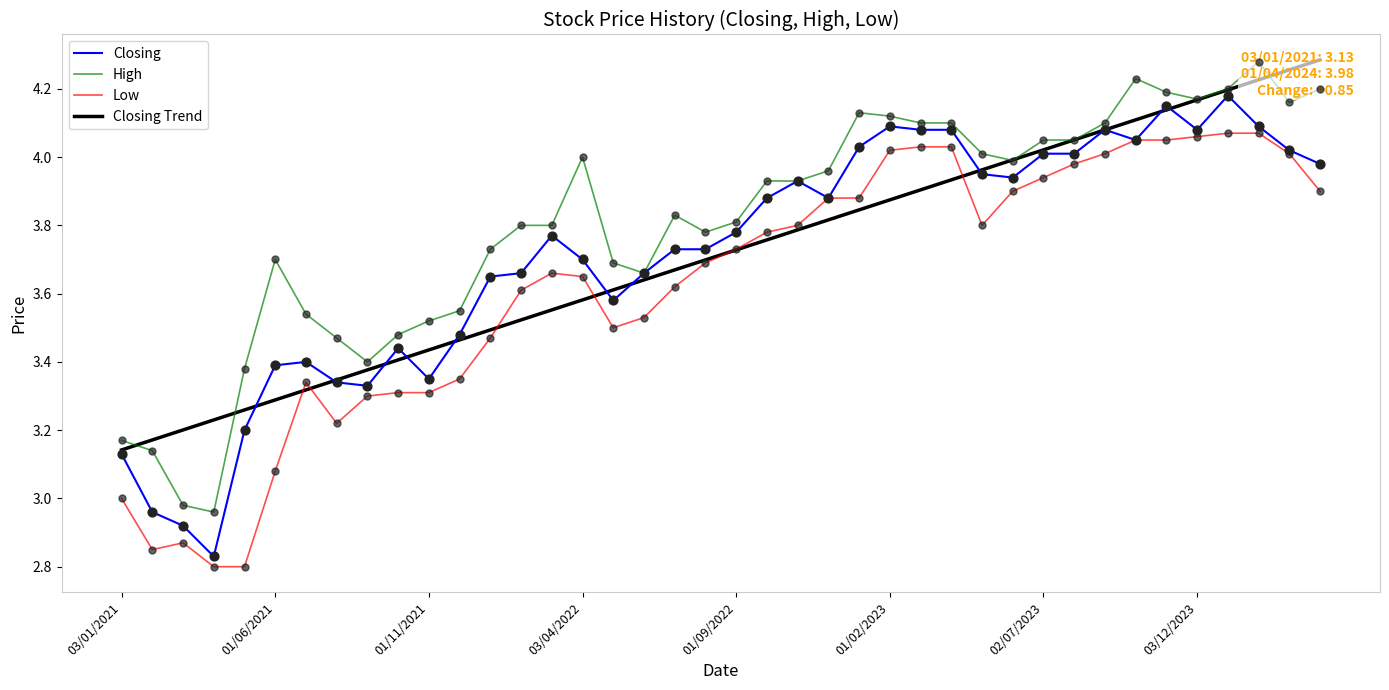

Is it true that Low equals 0.8 at 03/04/2022?

False